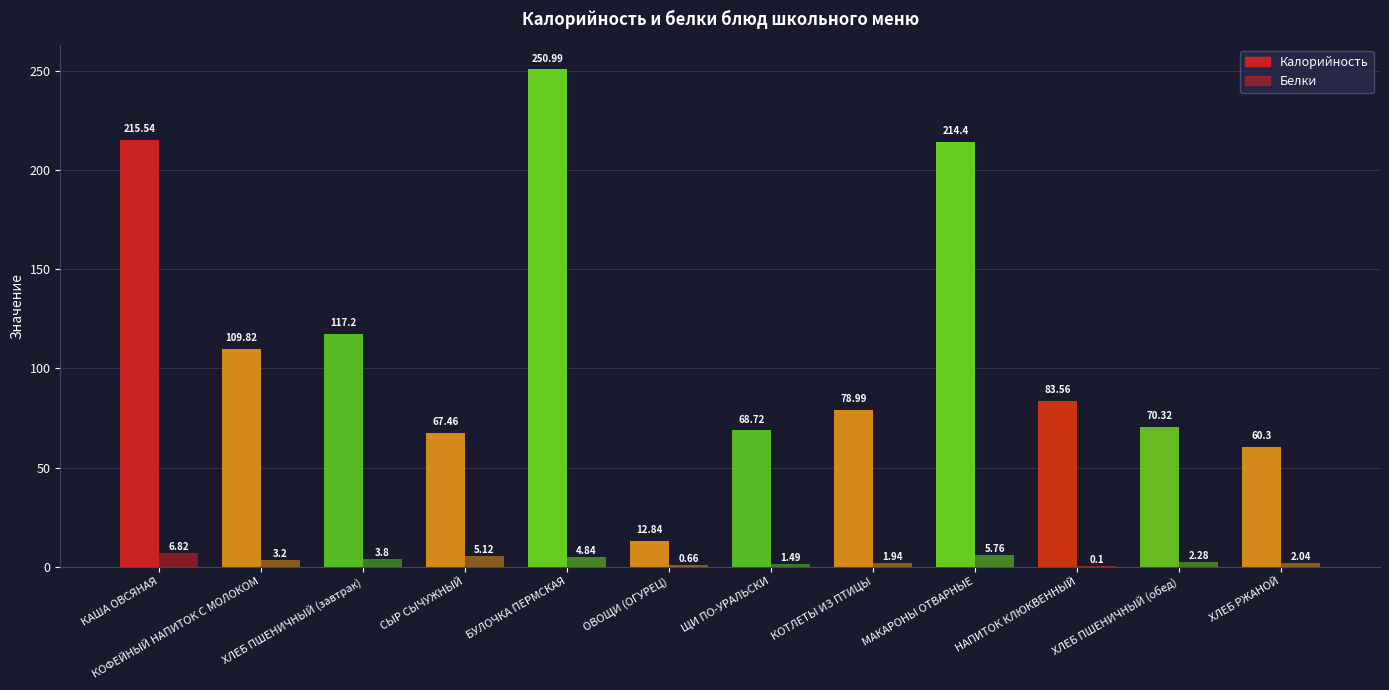

How many categories are shown in the chart?

12